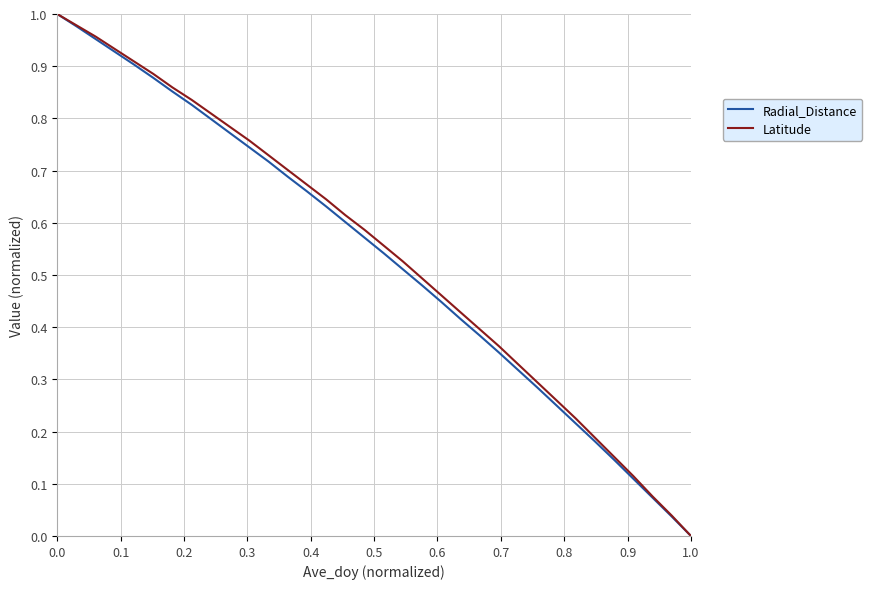

Reading left to right, transcribe all the data shown in this chart.

Radial_Distance: 1.0	1.0	1.0	0.9	0.9	0.9	0.9	0.8	0.8	0.8	0.7	0.7	0.7	0.7	0.6	0.6	0.6	0.5	0.5	0.5	0.4	0.4	0.4	0.4	0.3	0.3	0.3	0.2	0.2	0.1	0.1	0.1	0.0	0.0
Latitude: 1.0	1.0	1.0	0.9	0.9	0.9	0.9	0.8	0.8	0.8	0.8	0.7	0.7	0.7	0.6	0.6	0.6	0.6	0.5	0.5	0.5	0.4	0.4	0.4	0.3	0.3	0.3	0.2	0.2	0.2	0.1	0.1	0.0	0.0